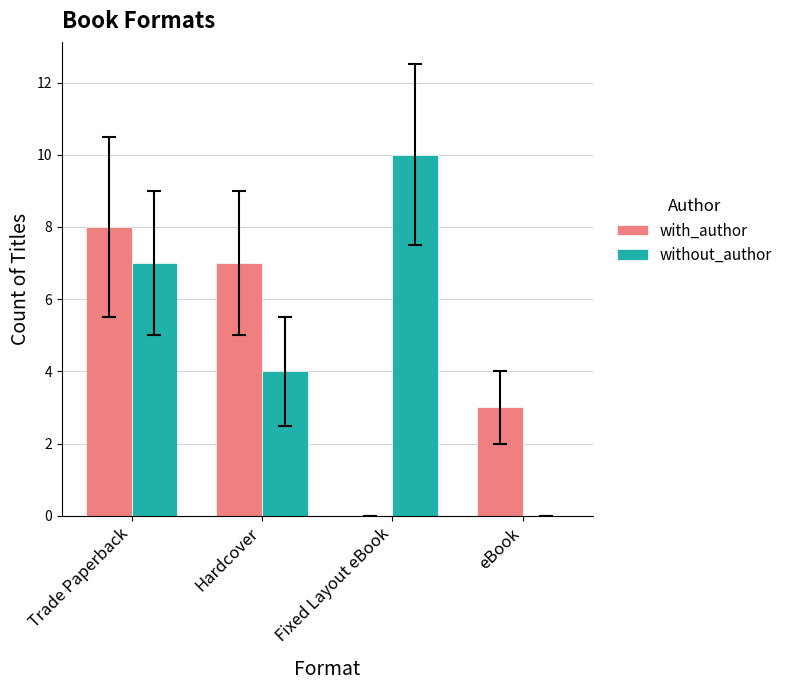

How many values in with_author are above zero?

3